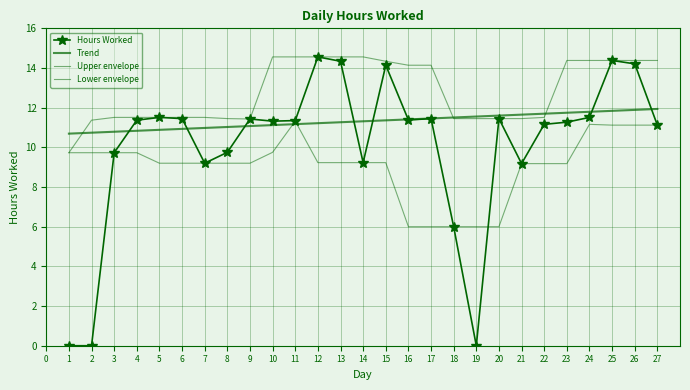

True or false: Trend has a value of 11.6 at 19.

True